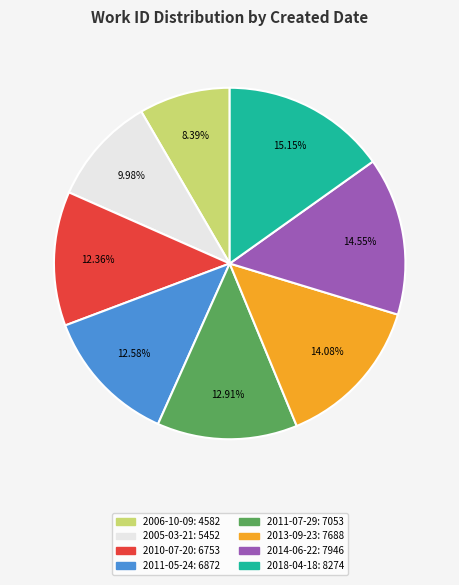

Do 2011-07-29 and 2013-09-23 together represent more than half of the pie?

No